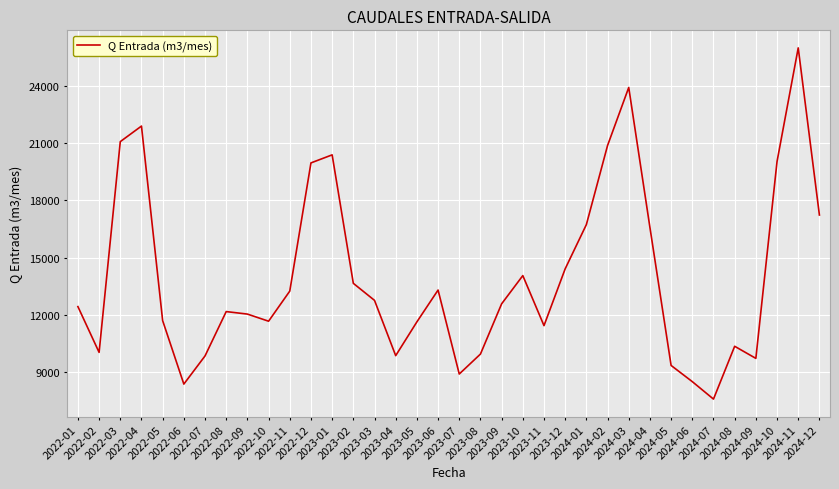

Count the number of data series in this chart.

1